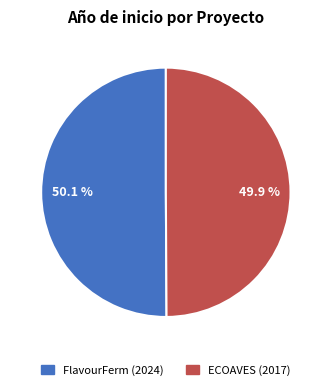

Is there a majority slice in this chart?

Yes